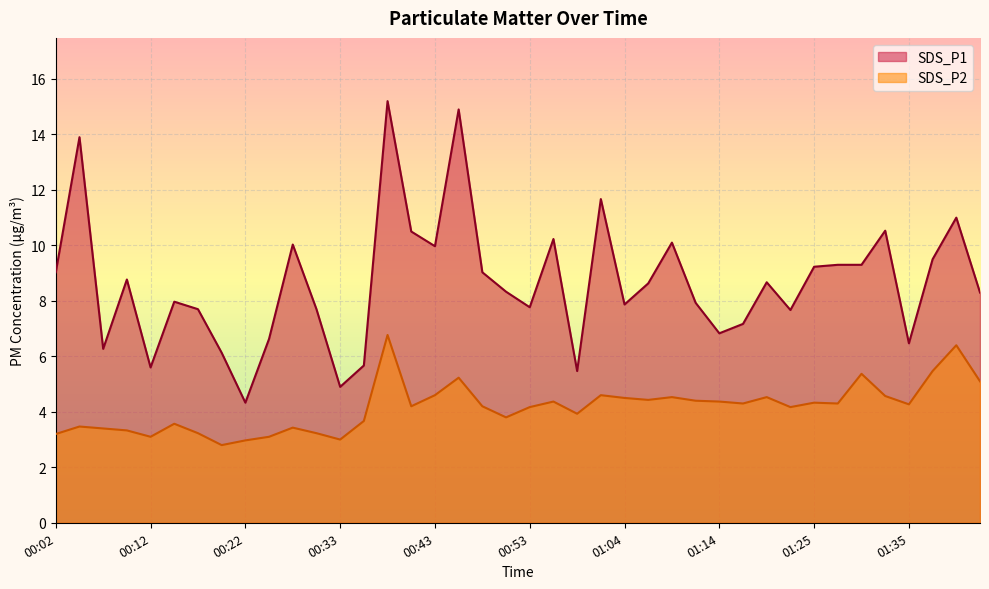

Reading left to right, transcribe all the data shown in this chart.

SDS_P1: 9.0	13.9	6.3	8.8	5.6	8.0	7.7	6.1	4.3	6.6	10.0	7.7	4.9	5.7	15.2	10.5	10.0	14.9	9.0	8.3	7.8	10.2	5.5	11.7	7.9	8.6	10.1	7.9	6.8	7.2	8.7	7.7	9.2	9.3	9.3	10.5	6.5	9.5	11.0	8.3
SDS_P2: 3.2	3.5	3.4	3.3	3.1	3.6	3.2	2.8	3.0	3.1	3.4	3.2	3.0	3.7	6.8	4.2	4.6	5.2	4.2	3.8	4.2	4.4	3.9	4.6	4.5	4.4	4.5	4.4	4.4	4.3	4.5	4.2	4.3	4.3	5.4	4.6	4.3	5.5	6.4	5.1